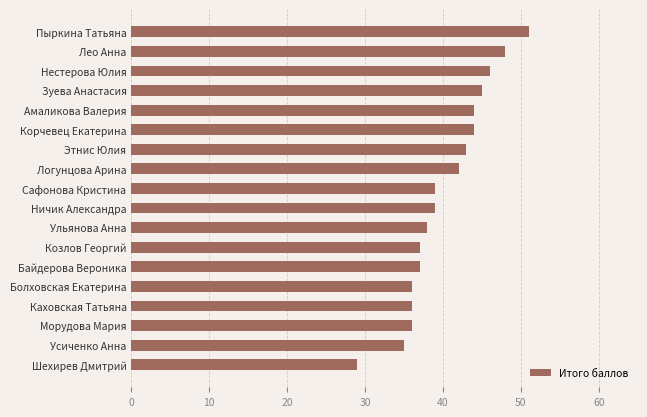

True or false: the data shows 84 at Пыркина Татьяна.

False